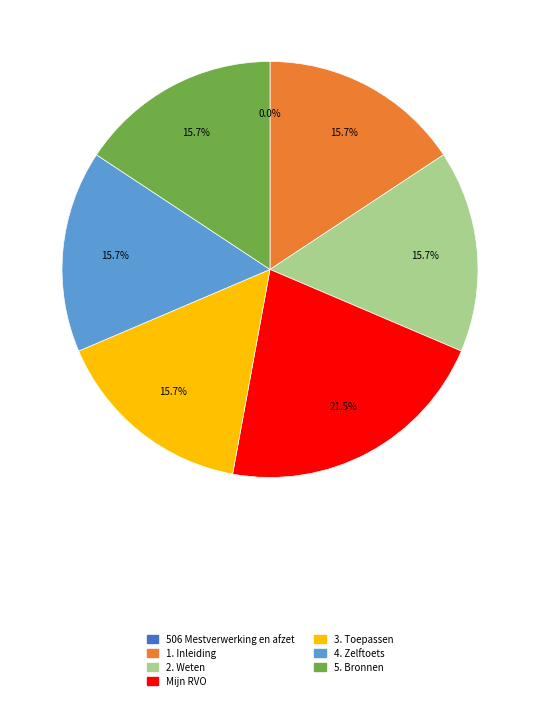

To the nearest percent, what is the average slice percentage?

14%